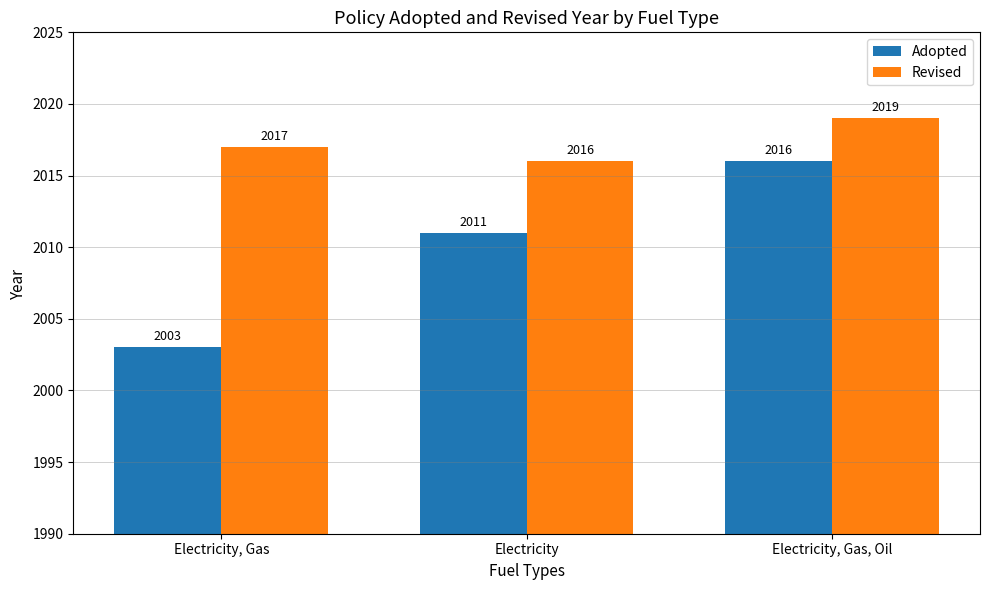

What is the difference between the second highest and minimum values in the Adopted series?

8